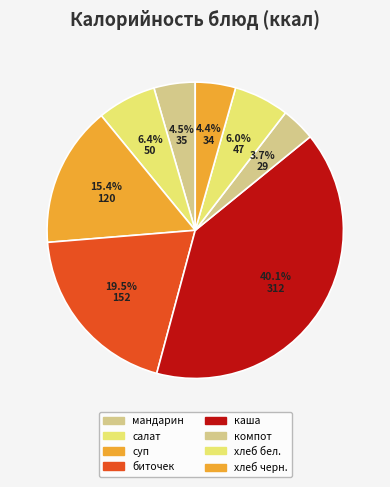

Which slice is the largest?

каша